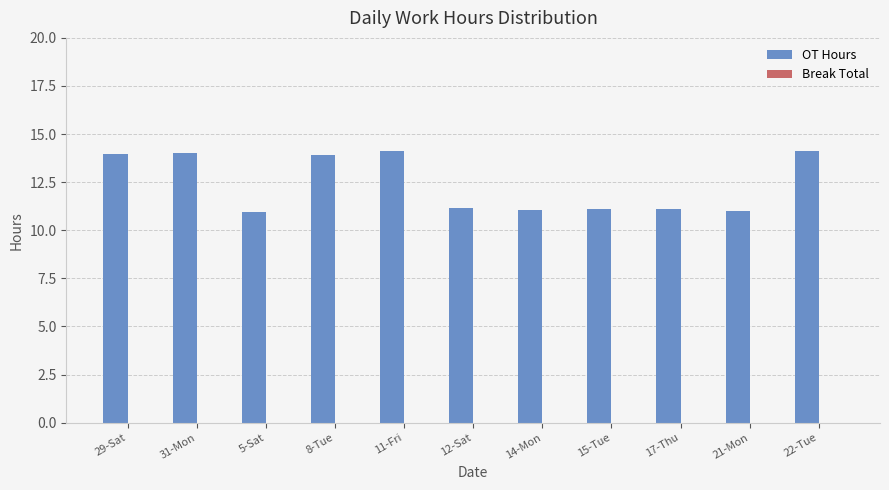

Approximately how many times larger is the value at 15-Tue compared to 8-Tue?

0.8